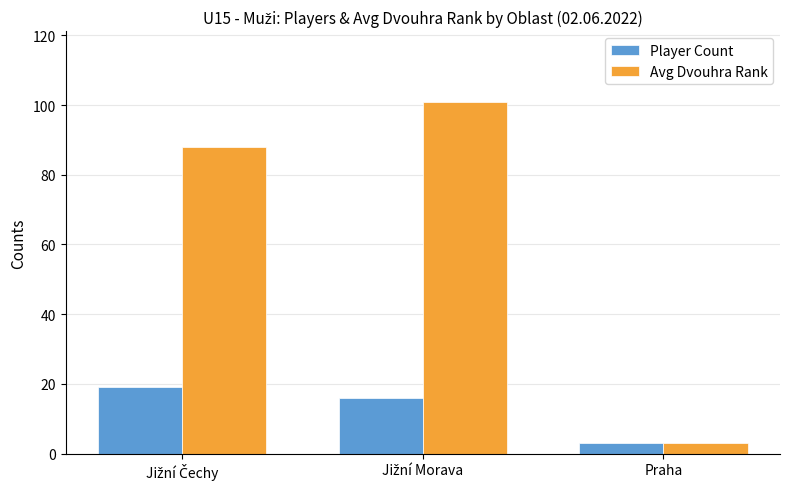

What is the sum of all Player Count values?

38